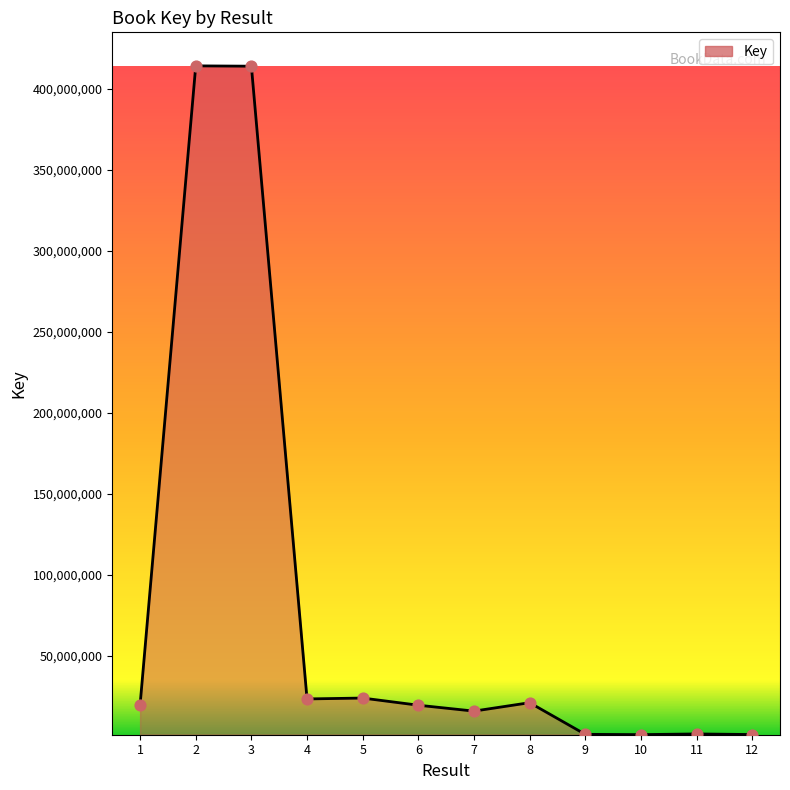

What is the change in value from 9 to 11?

+235970